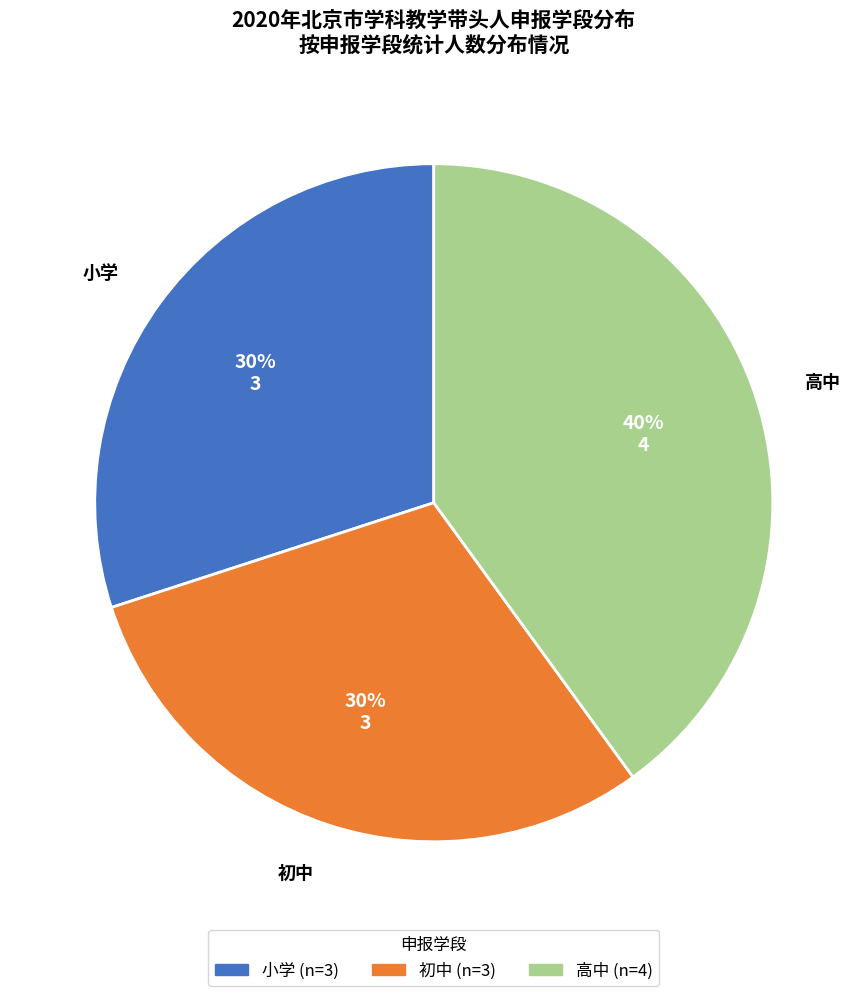

To the nearest percent, what portion does 高中 represent?

40%